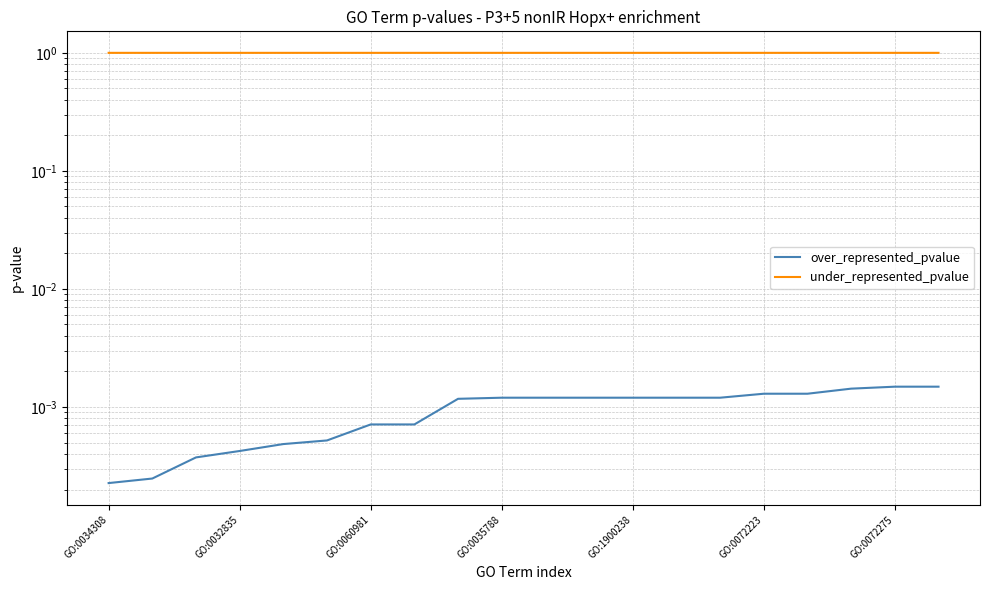

What is the maximum value shown in the chart?

1.0